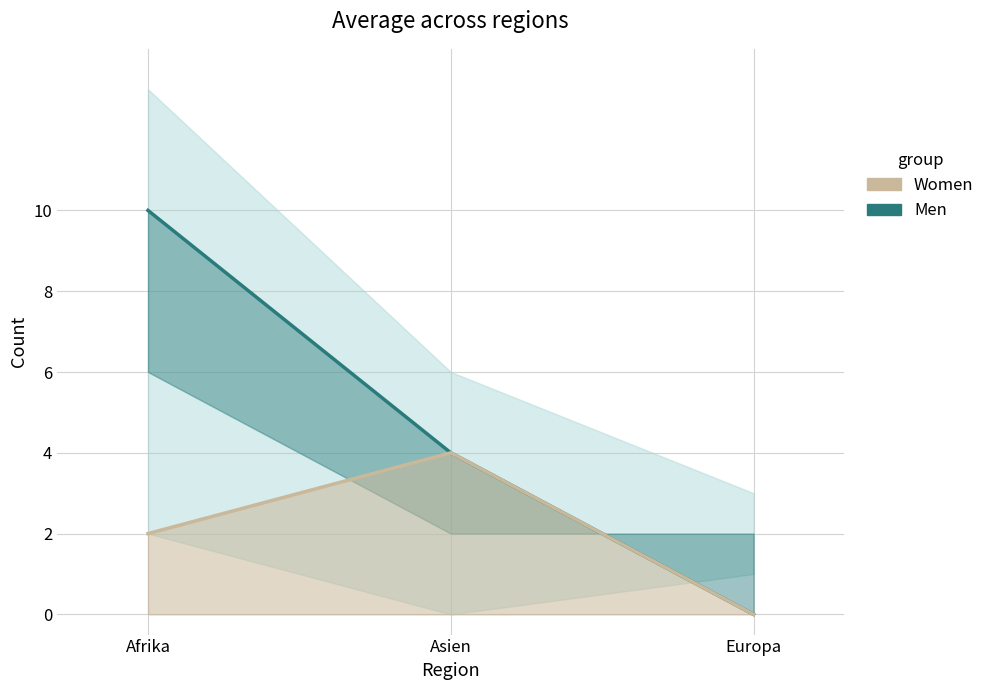

What is the label of the 2nd point from the left?

Asien